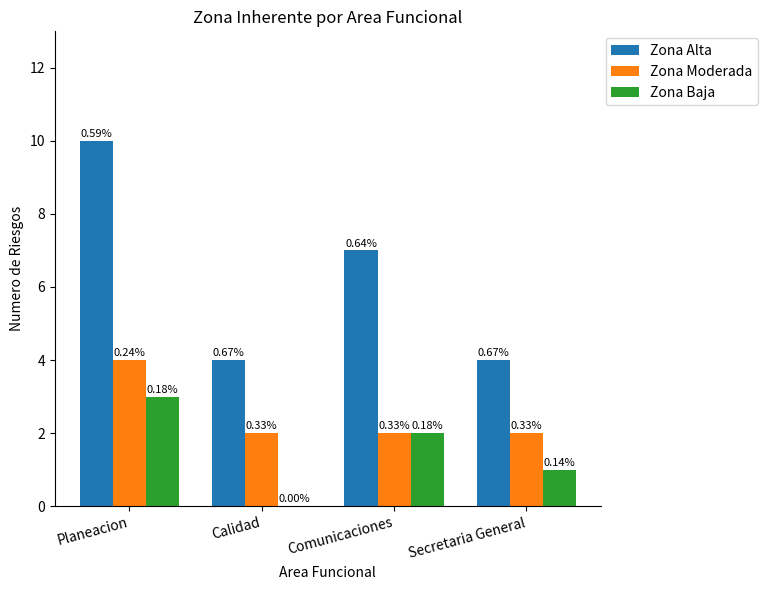

Are the bars horizontal?

No